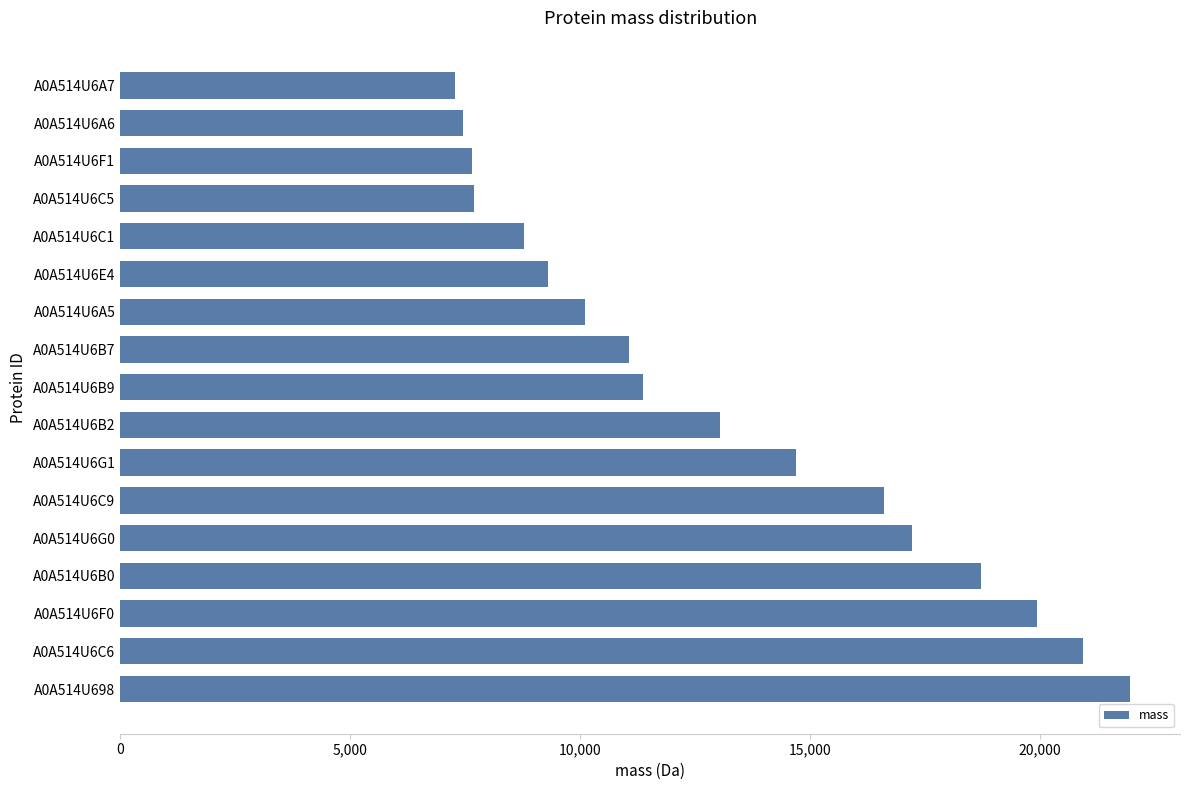

Approximately how many times larger is the value at A0A514U698 compared to A0A514U6B2?

1.7